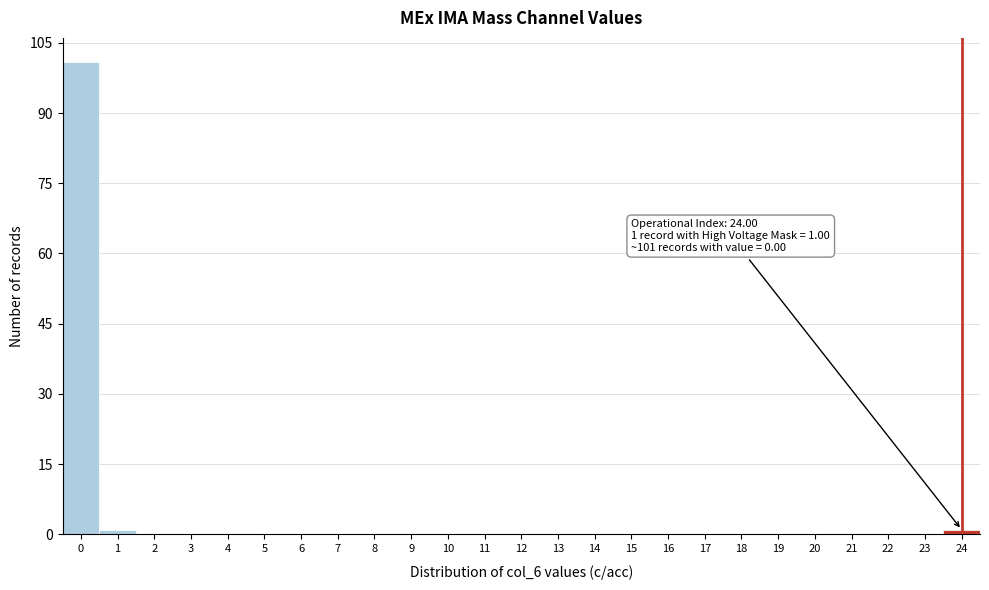

Which range on the x-axis has the tallest bar?

-0.5 to 0.5